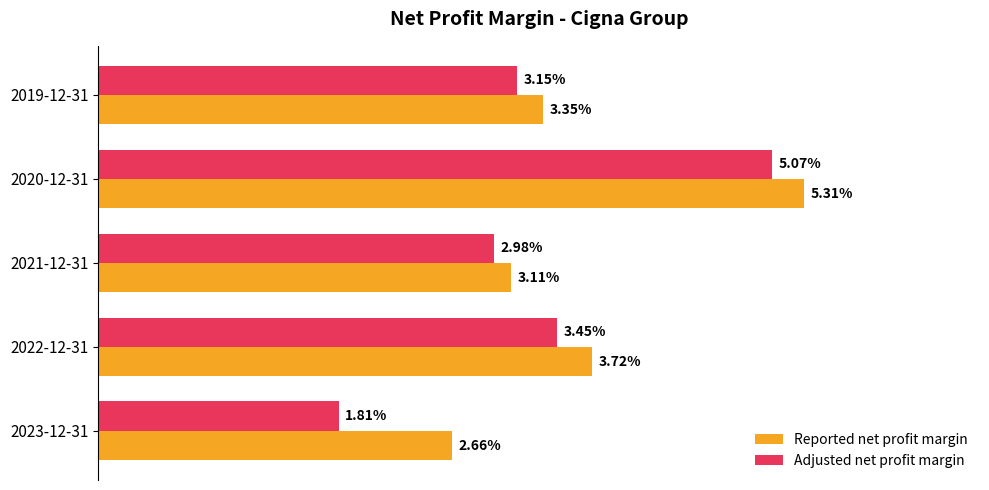

What are all the series names shown in the legend?

Reported net profit margin, Adjusted net profit margin